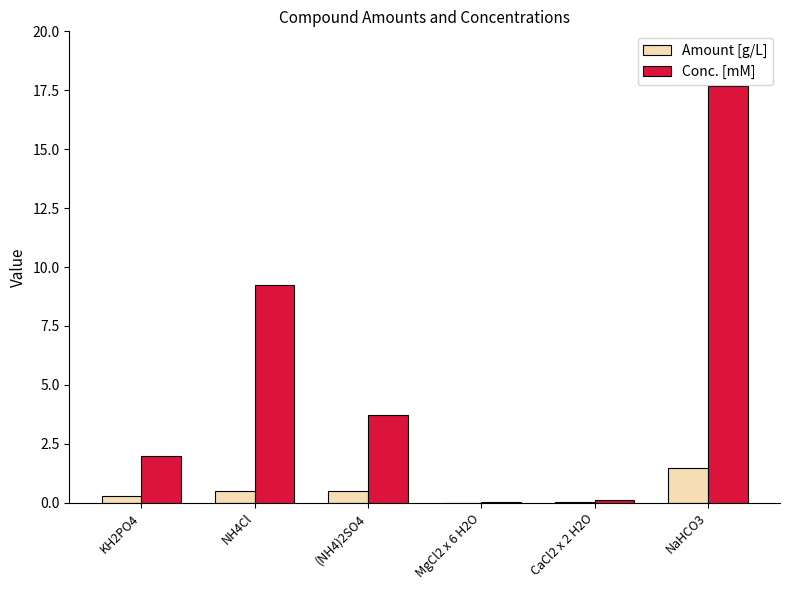

The value of Amount [g/L] at CaCl2 x 2 H2O is 0.0. True or false?

True